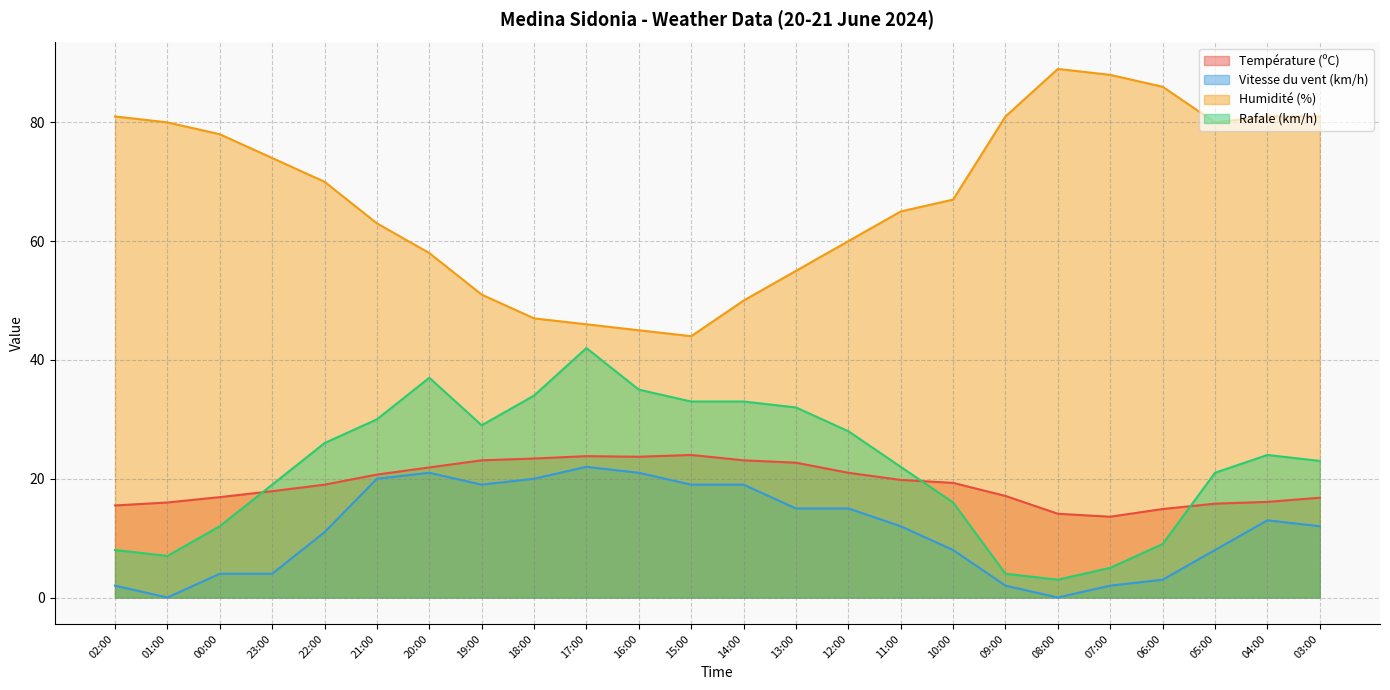

What is the difference between the maximum and minimum values in the Vitesse du vent (km/h) series?

22.0